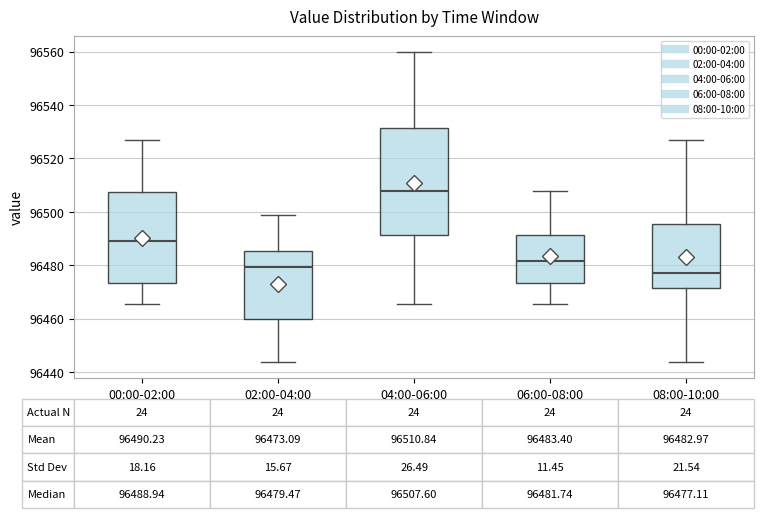

Comparing the boxes themselves (not the whiskers), which one is the tallest?

04:00-06:00